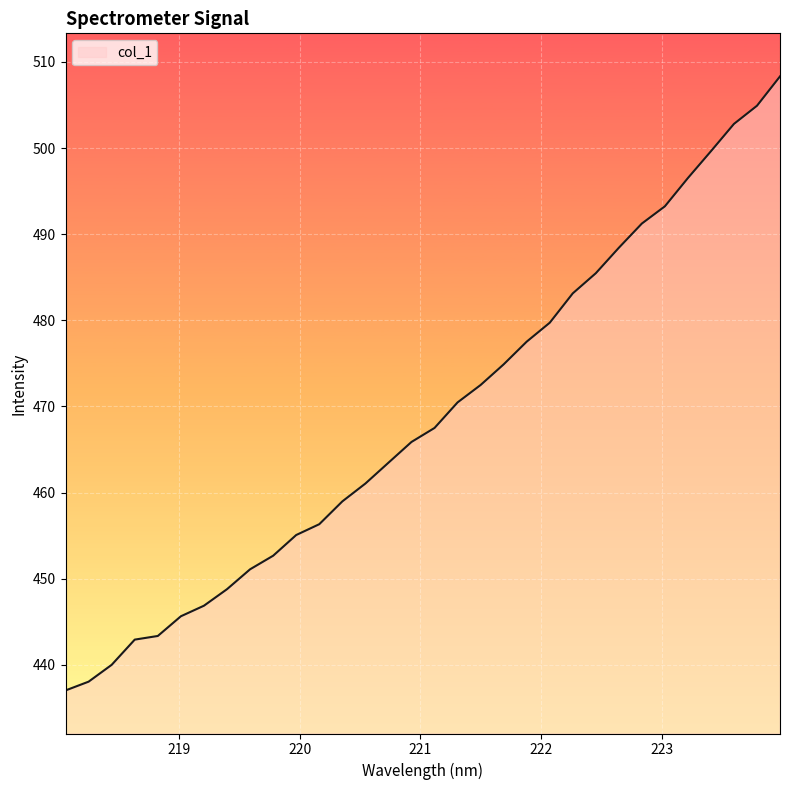

What is the minimum value shown in the chart?

437.0